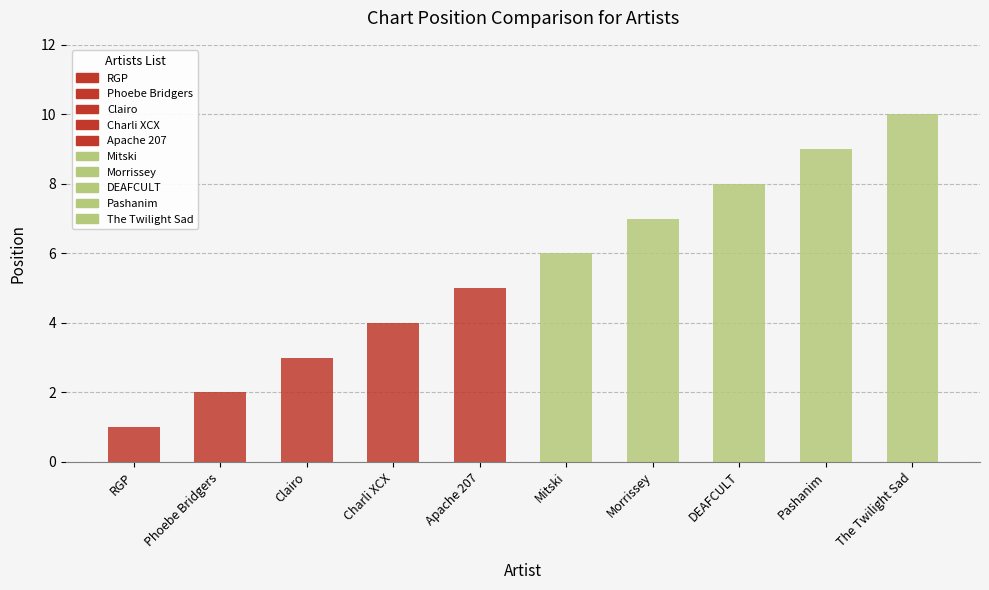

Where does the data first go above 6?

Morrissey